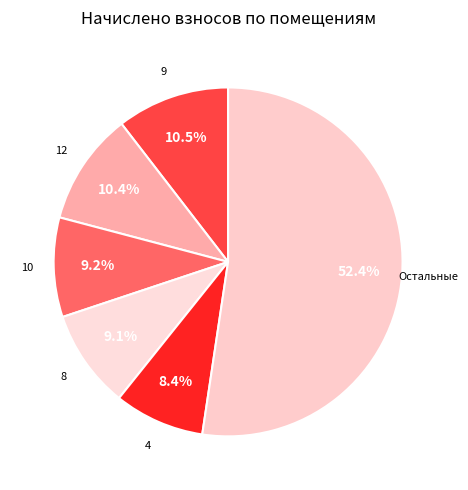

Count the number of slices in the pie.

6